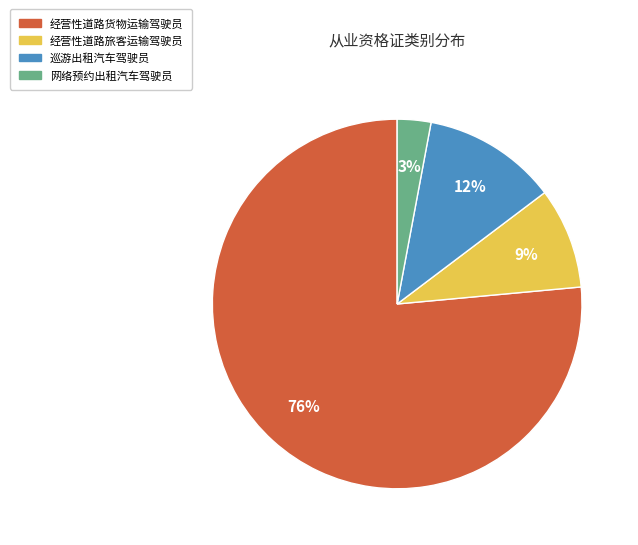

To the nearest percent, what percentage of the pie is 网络预约出租汽车驾驶员?

3%